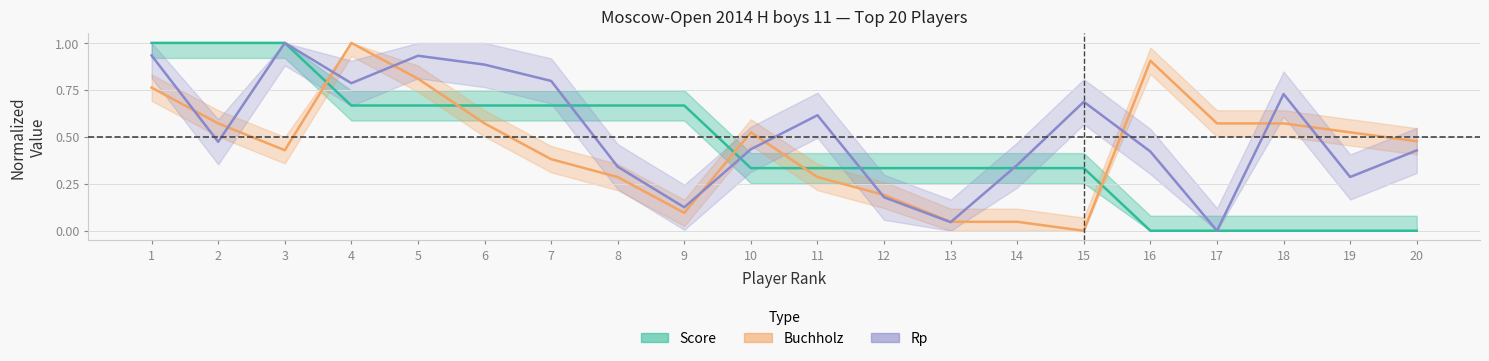

How many interior local valleys does the Buchholz series have?

3